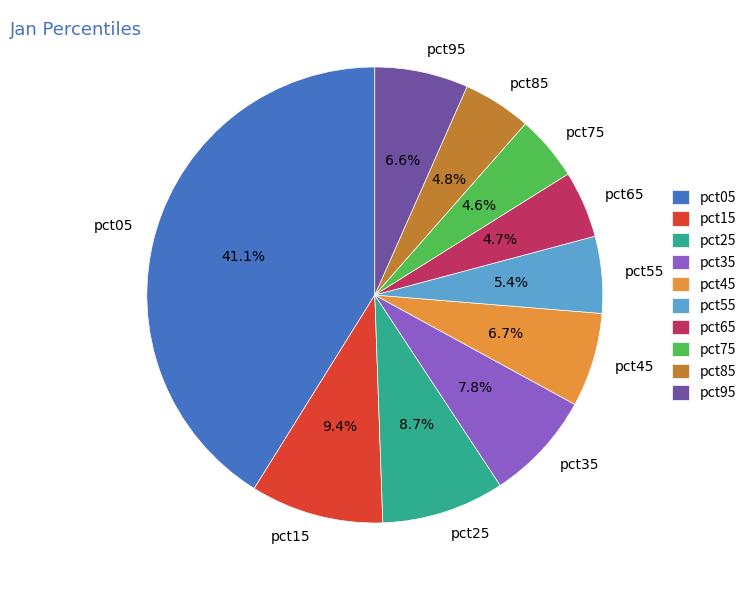

Which slice is the largest?

pct05